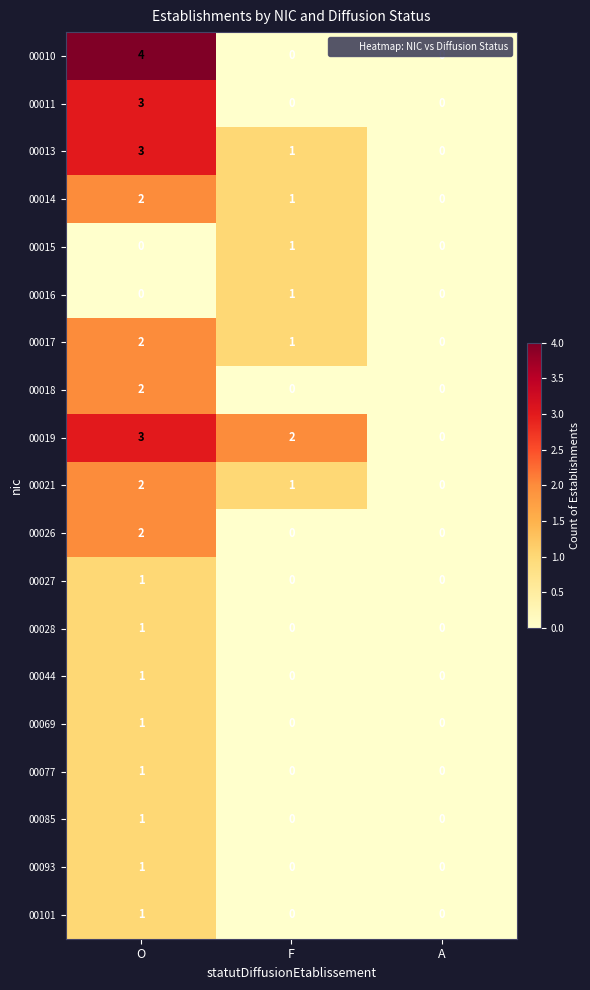

What is the sum of all 00014 values?

3